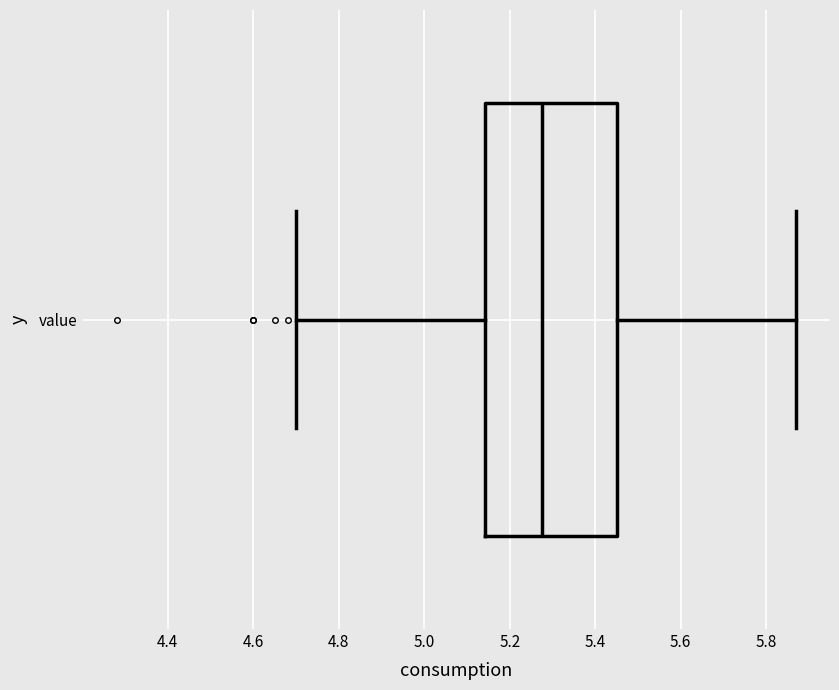

Read this box plot against the x-axis: the position of the median line, the range covered by the box, and the ends of both whiskers. The values are not printed on the chart, so give them approximately, as read against the axis.

median 5.28, box 5.14 to 5.46, whiskers 4.70 to 5.88